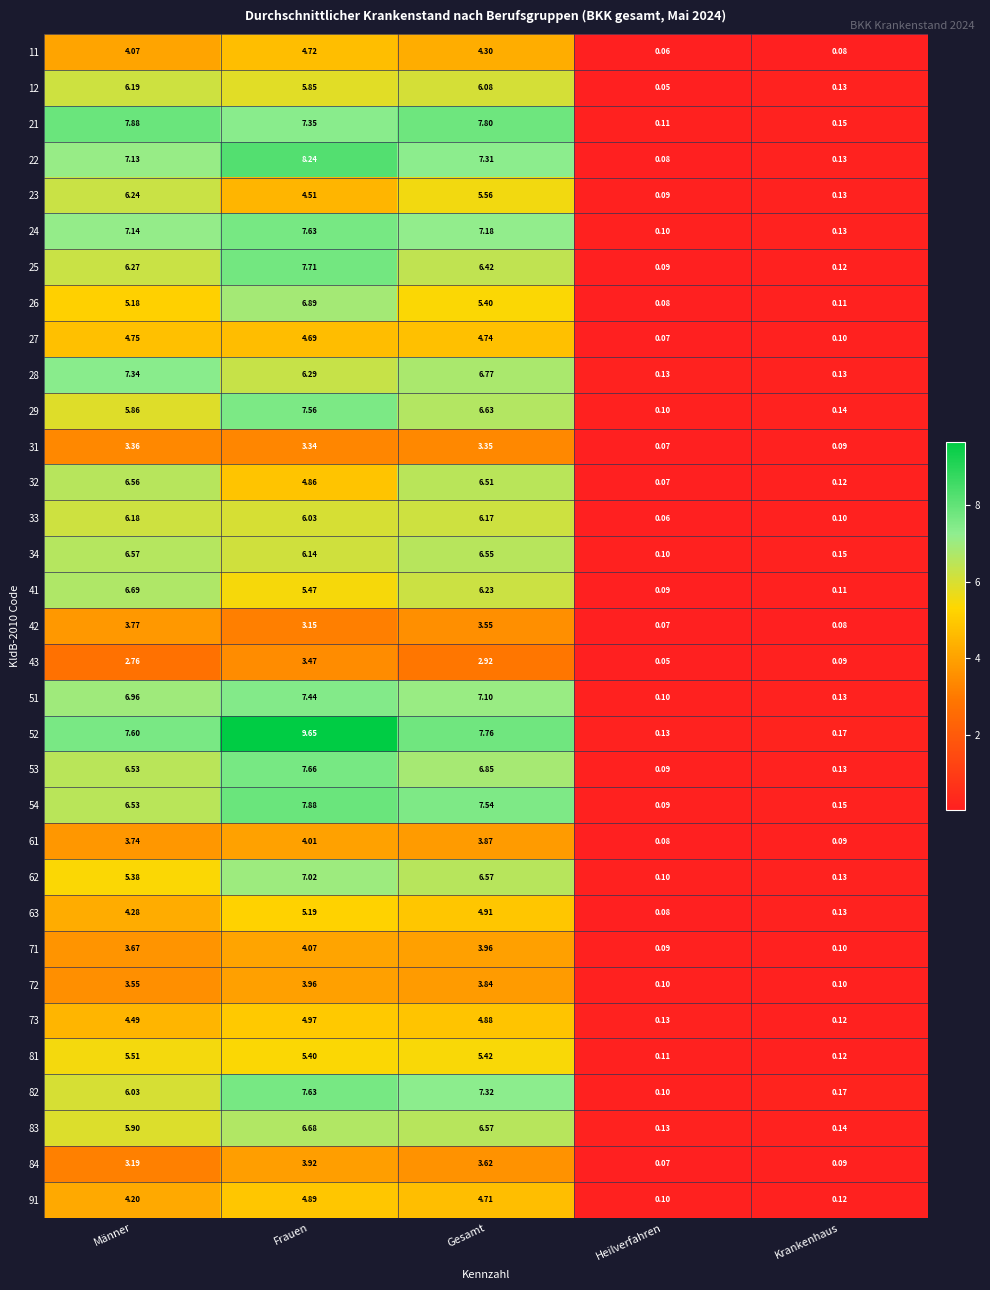

What is the difference between the highest and lowest values at Krankenhaus?

0.1